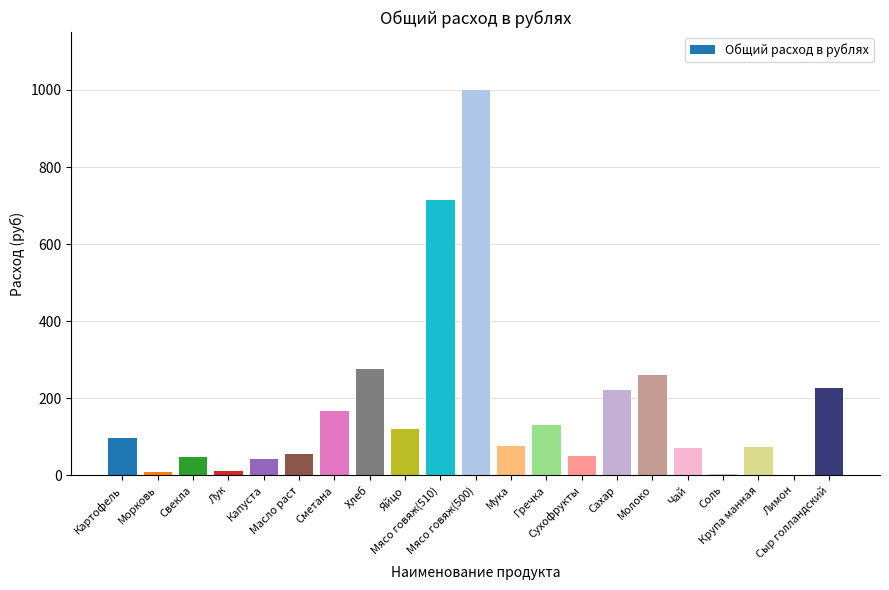

Where does the data first go above 75?

Картофель